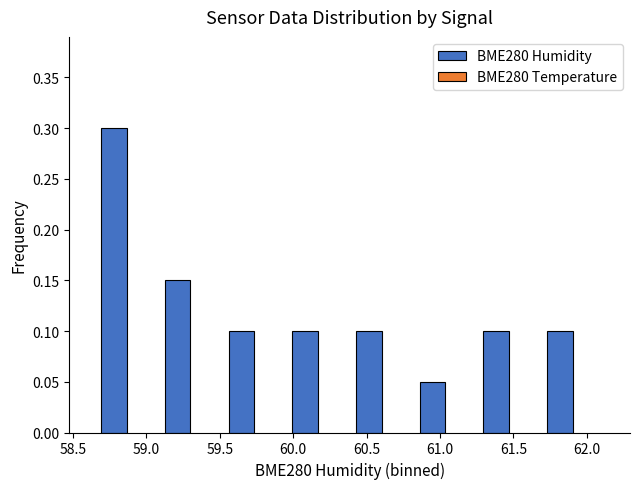

What is the sum of all values?

1.0